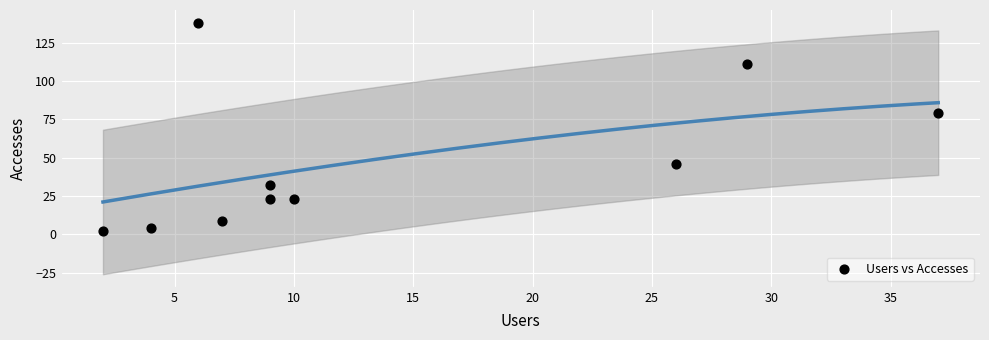

What Y value in the scatter plot is closest to 70?

79